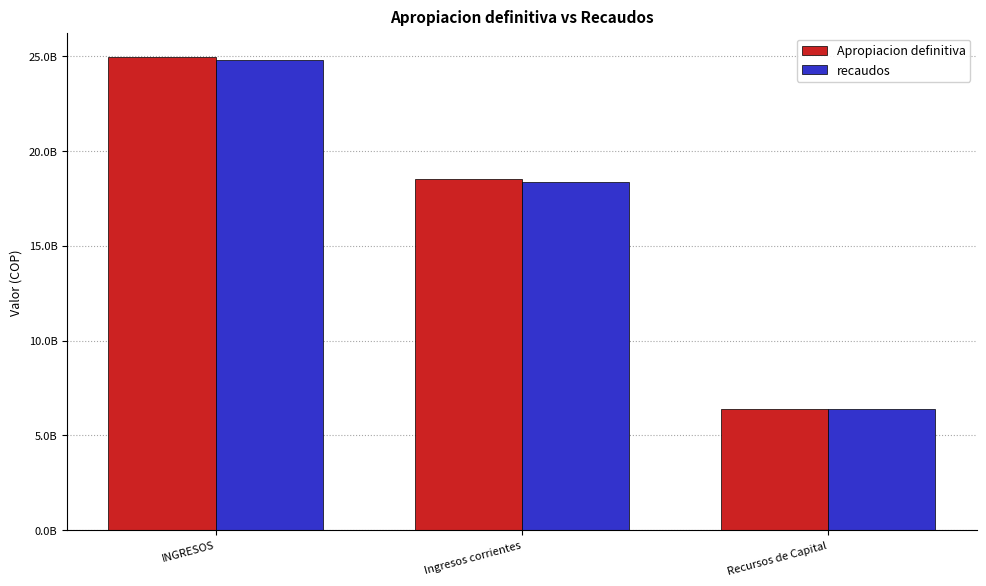

At which label is Apropiacion definitiva closest to 15679941321?

Ingresos corrientes